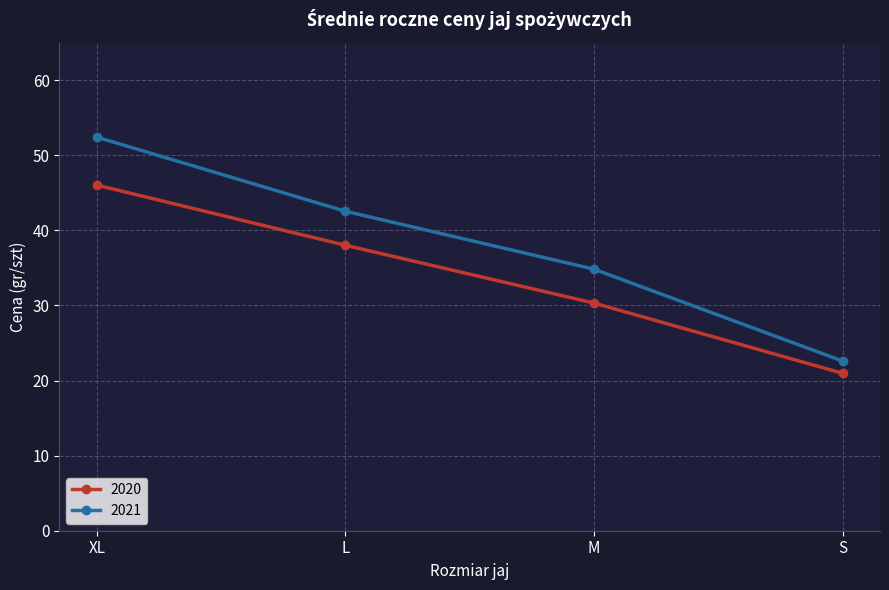

At how many categories does at least one series exceed 42?

2